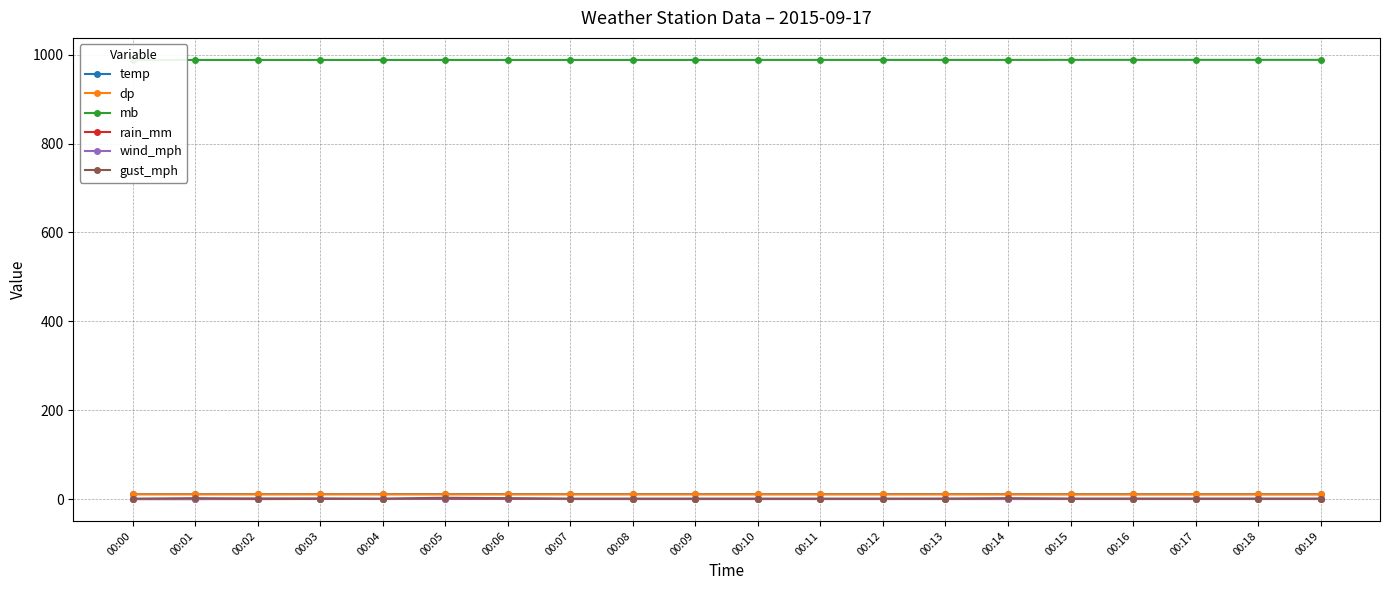

Reading left to right, extract all data points from this chart.

temp: 11.1	11.1	11.1	11.1	11.1	11.1	11.1	11.1	11.1	11.1	11.1	11.1	11.1	11.1	11.0	11.0	11.0	11.0	11.0	11.0
dp: 10.7	10.7	10.6	10.7	10.6	10.6	10.6	10.6	10.6	10.6	10.6	10.6	10.6	10.6	10.6	10.5	10.5	10.5	10.5	10.5
mb: 988.2	988.3	988.3	988.3	988.3	988.3	988.3	988.3	988.3	988.3	988.4	988.4	988.4	988.4	988.4	988.5	988.5	988.5	988.5	988.5
rain_mm: 0.0	0.0	0.0	0.2	0.2	0.2	0.2	0.2	0.2	0.2	0.2	0.2	0.2	0.4	0.4	0.4	0.4	0.4	0.4	0.4
wind_mph: 0.0	0.0	1.0	1.0	0.0	1.0	1.0	0.0	0.0	0.0	0.0	0.0	0.0	0.0	0.0	0.0	0.0	0.0	0.0	0.0
gust_mph: 1.0	2.0	1.0	1.0	1.0	3.0	2.0	1.0	1.0	1.0	1.0	1.0	1.0	1.0	2.0	1.0	1.0	1.0	1.0	1.0